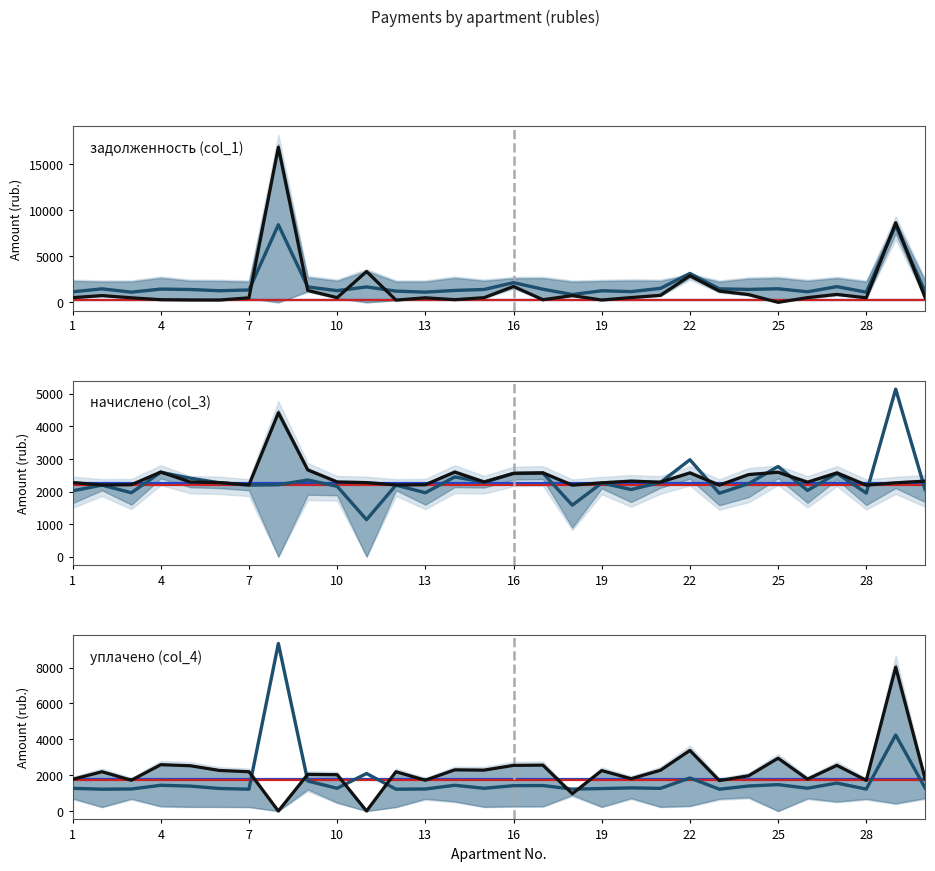

Reading right to left, extract all data points from this chart.

median: 1291.4	4241.8	1222.8	1560.1	1273.3	1473.7	1397.0	1218.7	1846.0	1265.5	1291.4	1254.8	1222.7	1423.2	1416.1	1269.1	1437.6	1230.0	1218.9	2093.5	1269.1	1674.8	9347.6	1218.9	1258.3	1391.3	1437.6	1230.0	1219.7	1266.1
задолженность (col_1): 520.5	8633.4	492.9	859.9	513.3	0.0	840.7	1228.5	2889.3	762.9	520.5	252.0	732.7	285.8	1724.2	509.8	288.7	495.8	244.8	3347.4	509.8	1295.4	16822.7	489.6	252.7	259.1	288.7	495.8	735.2	510.4
начислено (col_3): 2319.8	2268.0	2196.7	2572.6	2287.4	2592.0	2520.7	2196.7	2572.6	2287.4	2319.8	2268.0	2196.7	2572.6	2559.6	2293.9	2598.5	2209.7	2203.2	2274.5	2293.9	2663.3	4419.4	2203.2	2274.5	2293.9	2598.5	2209.7	2203.2	2274.5
уплачено (col_4): 1804.4	8022.0	1708.6	2549.4	1779.2	2947.4	1968.8	1698.4	3382.4	2276.8	1804.3	2257.5	966.1	2560.7	2547.8	2283.3	2297.7	1718.7	2193.0	0.0	2028.4	2046.9	0.0	2193.0	2263.9	2527.6	2586.4	1718.7	2193.0	1769.1